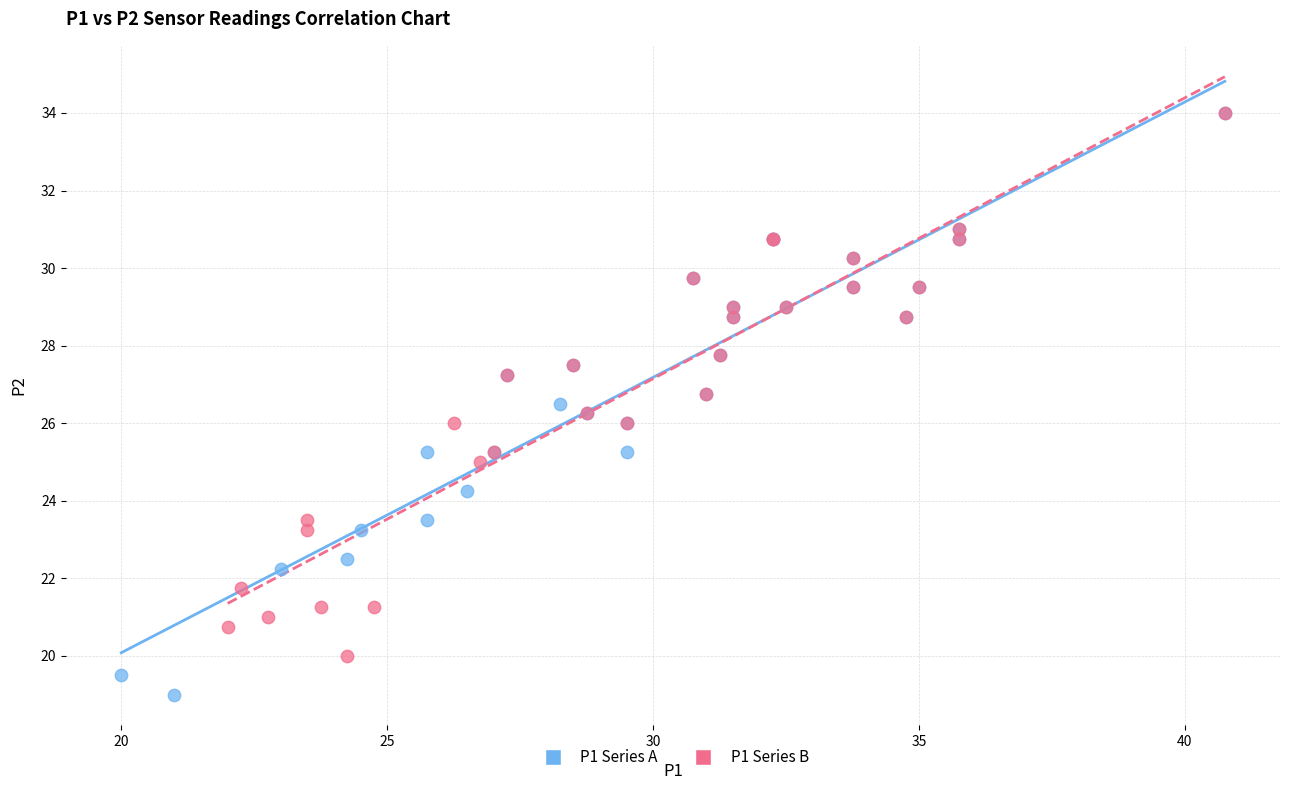

Which series contains the lowest Y value?

P1 Series A